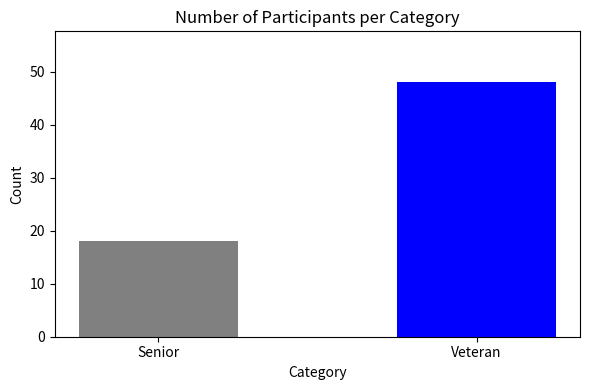

Read the value at Senior.

18